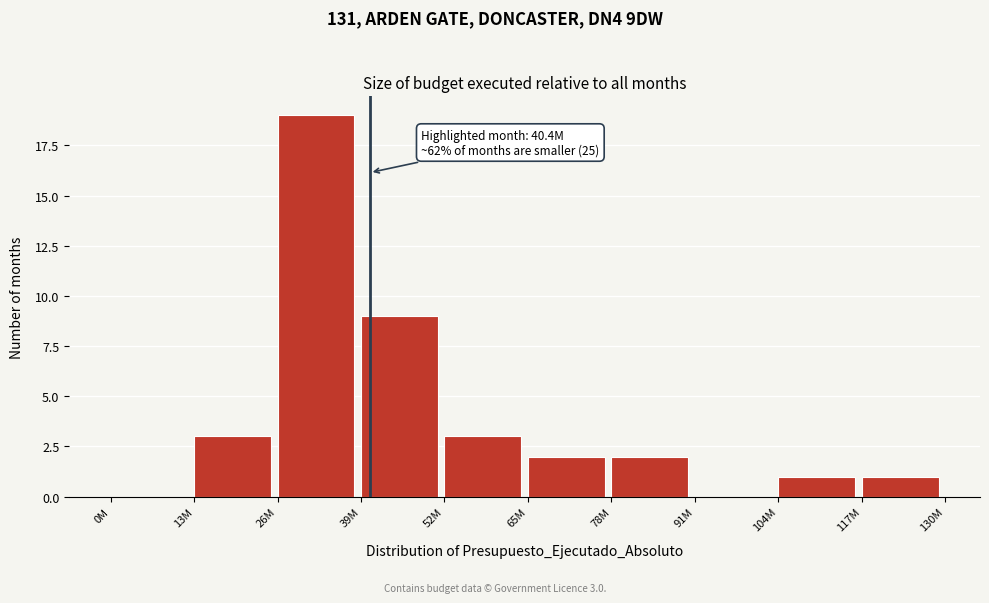

Reading left to right, transcribe all the data shown in this chart.

0M=0	13M=3	26M=19	39M=9	52M=3	65M=2	78M=2	91M=0	104M=1	117M=1